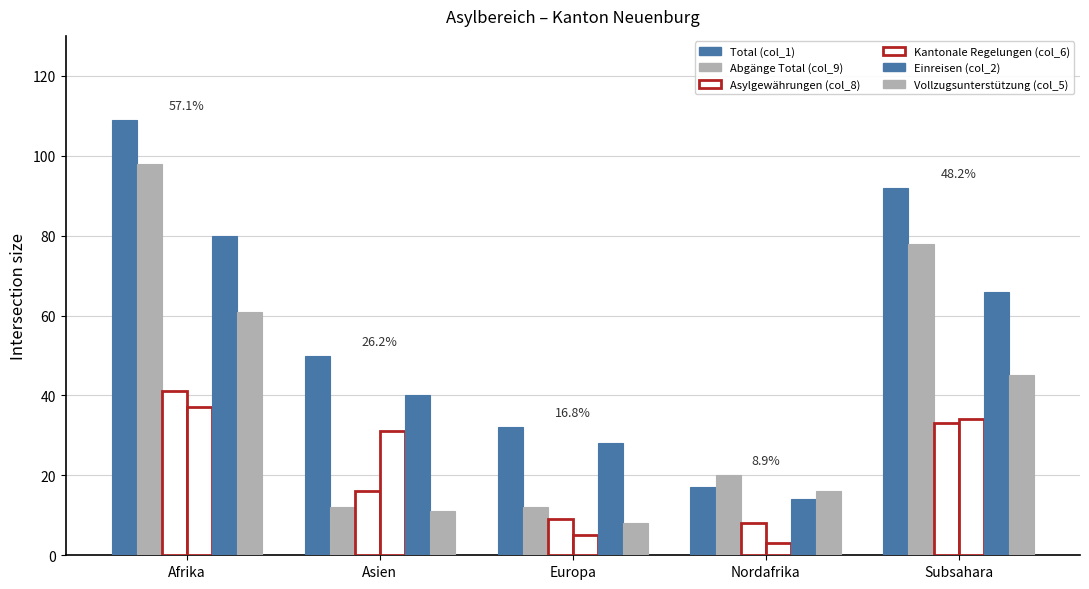

How many groups of bars are there?

5